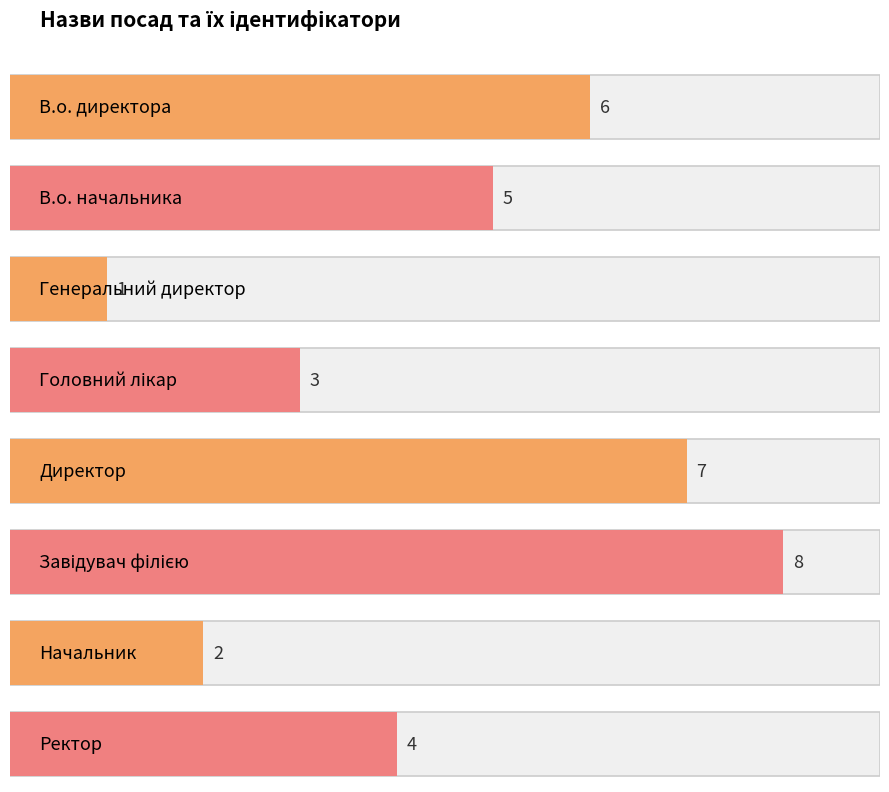

Reading left to right, list all the values displayed in this chart.

В.о. директора=6	В.о. начальника=5	Генеральний директор=1	Головний лікар=3	Директор=7	Завідувач філією=8	Начальник=2	Ректор=4